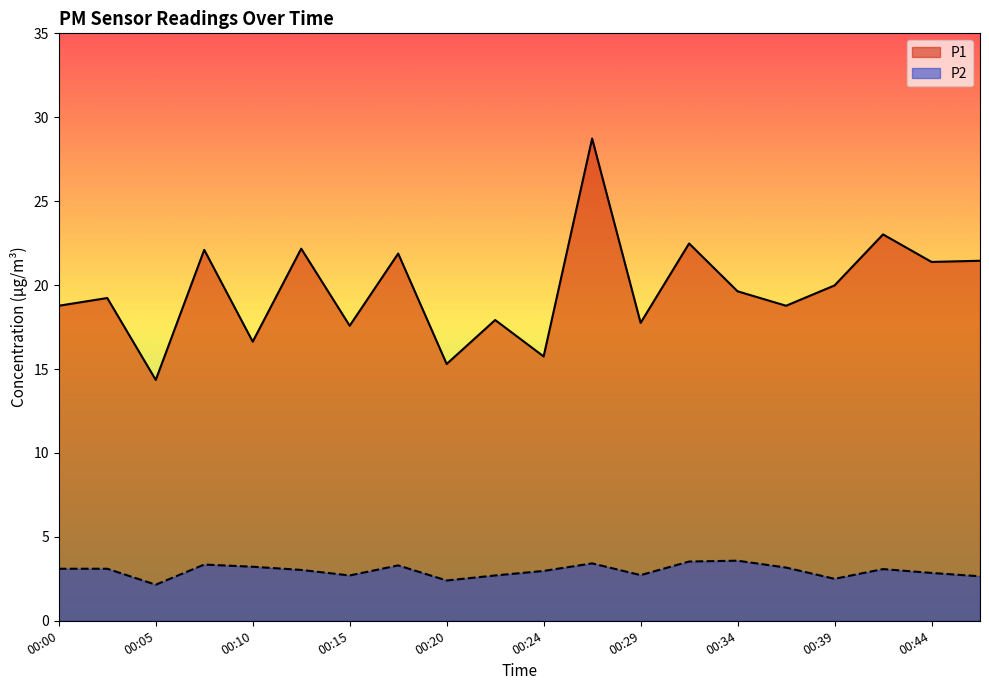

What are all the series names shown in the legend?

P1, P2